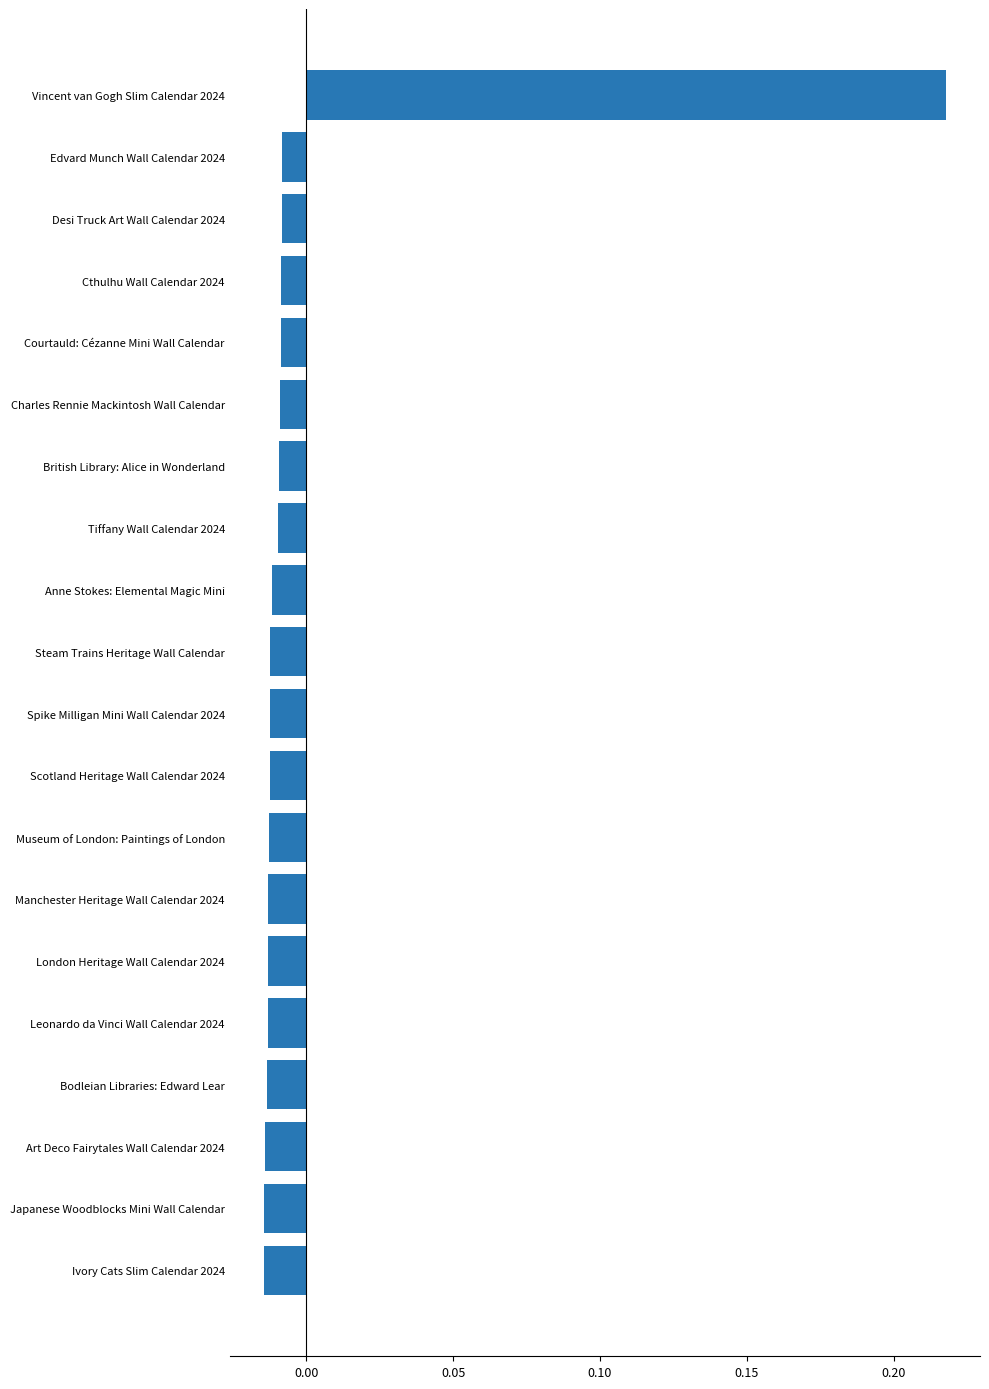

How many values are below zero?

19